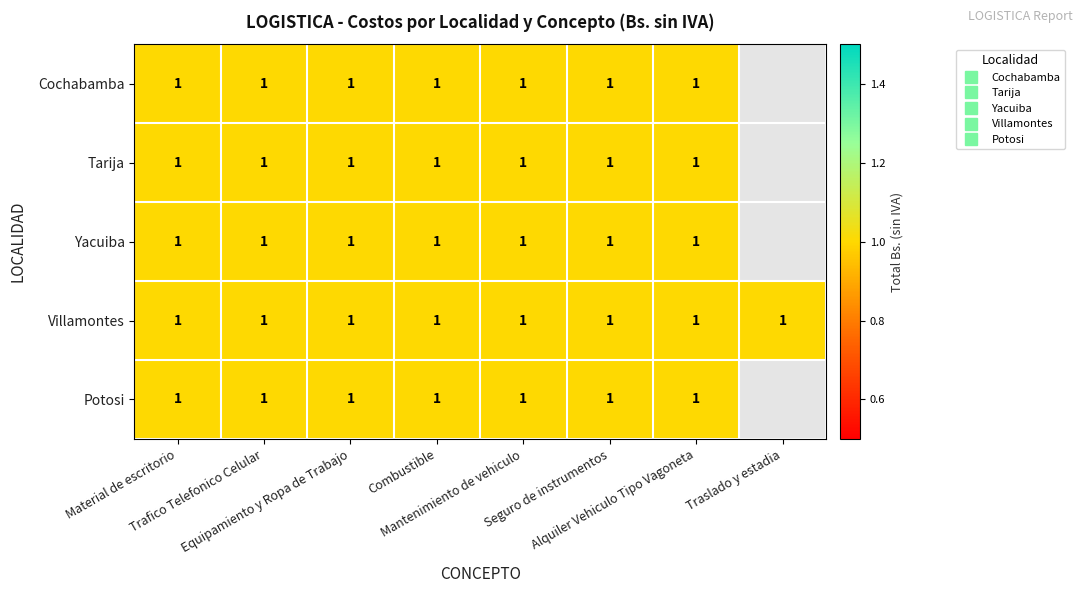

Count the Tarija values in the range 1 to 2.

7